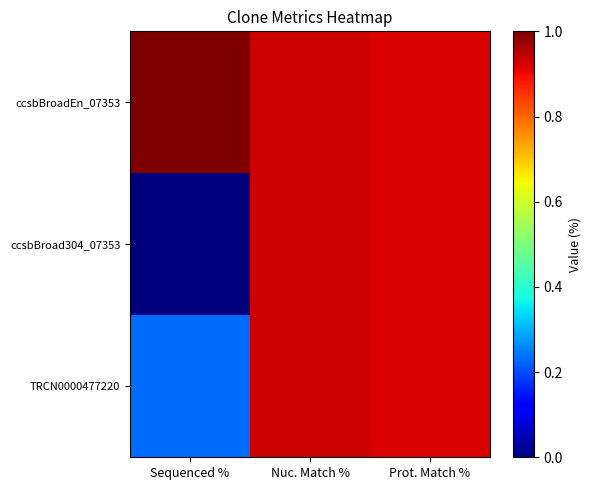

Reading left to right, transcribe all the data shown in this chart.

ccsbBroadEn_07353: Sequenced %=100.0	Nuc. Match %=93.3	Prot. Match %=91.8
ccsbBroad304_07353: Sequenced %=0.0	Nuc. Match %=93.3	Prot. Match %=91.8
TRCN0000477220: Sequenced %=23.2	Nuc. Match %=93.3	Prot. Match %=91.8